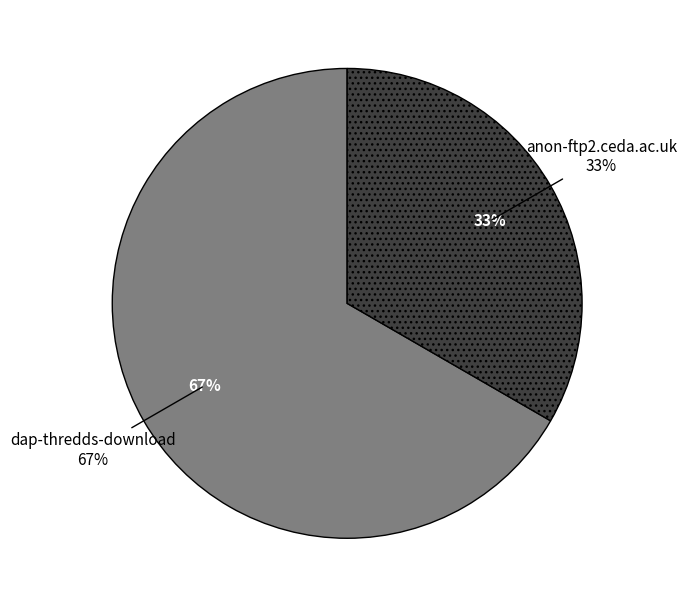

Is it true that anon-ftp2.ceda.ac.uk is 45% of the pie?

False